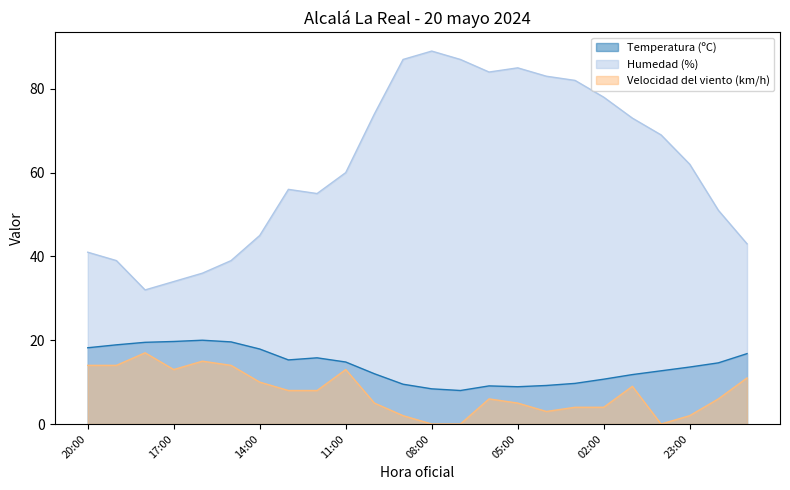

True or false: Temperatura (ºC) has a value of 13.6 at 23:00.

True